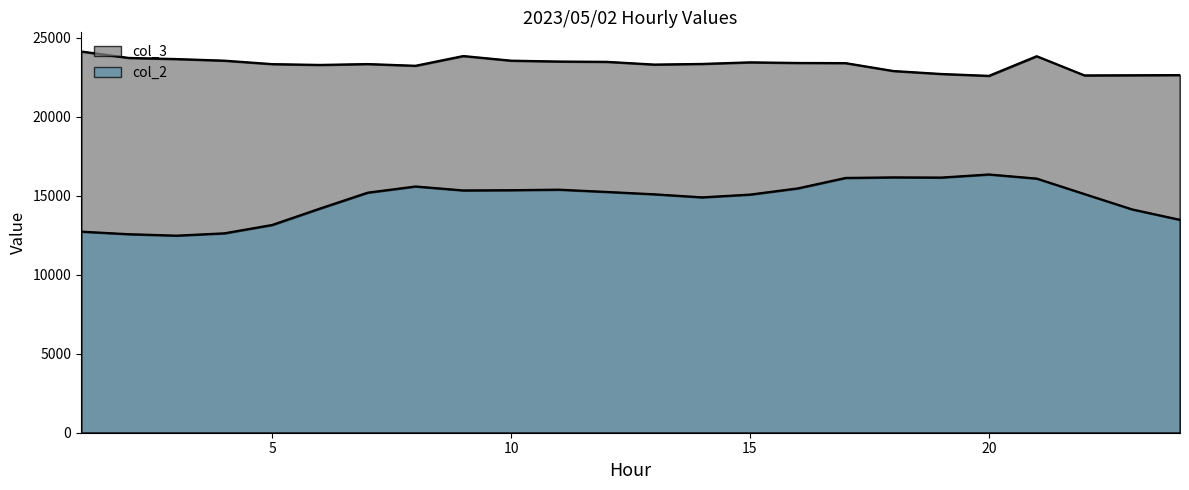

What is the difference between the maximum and minimum values in the col_2 series?

3870